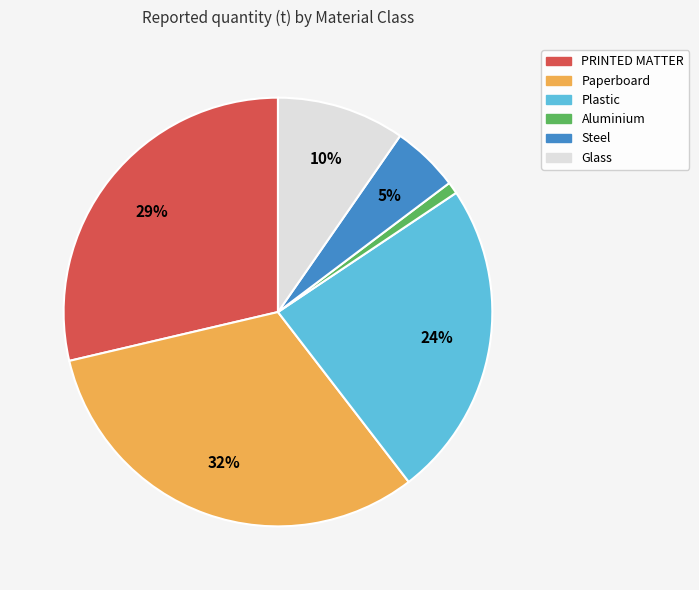

Rank the categories by value from highest to lowest.

Paperboard, PRINTED MATTER, Plastic, Glass, Steel, Aluminium